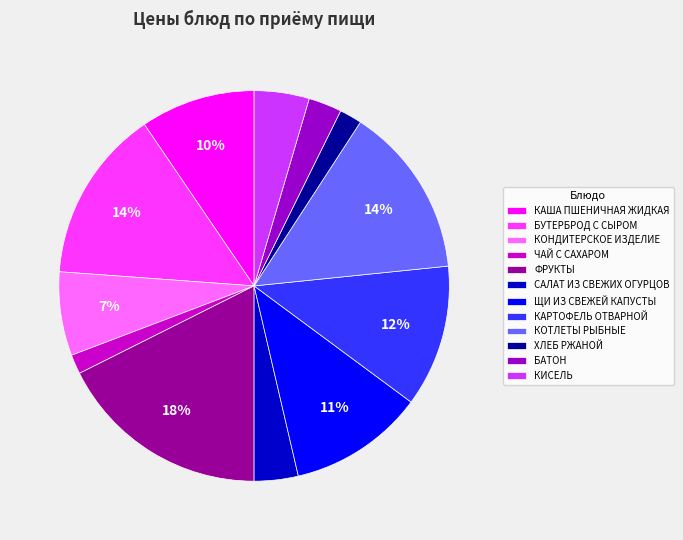

True or false: ЩИ ИЗ СВЕЖЕЙ КАПУСТЫ accounts for 24% of the total.

False